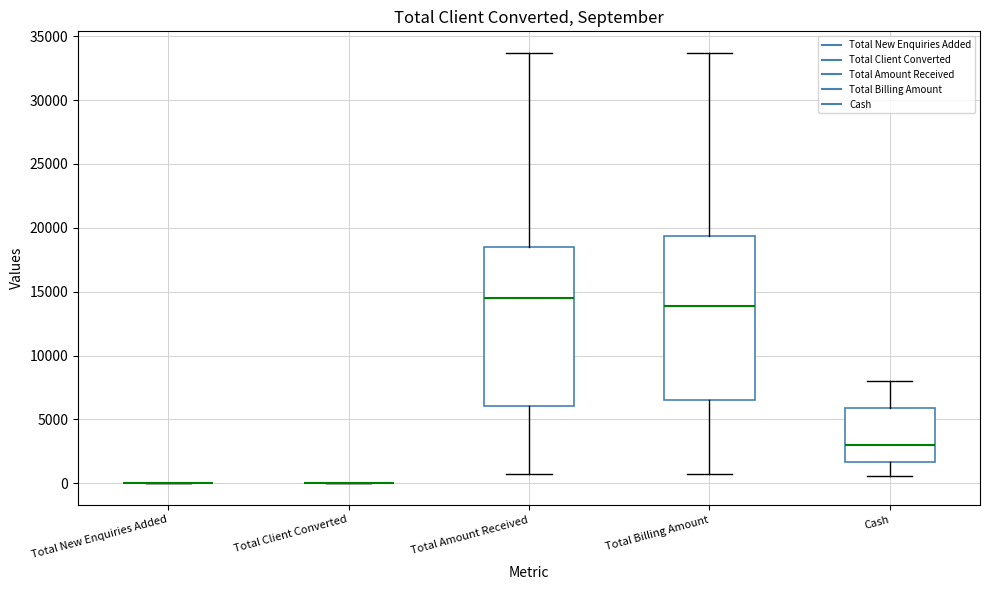

Reading left to right, read every box against the y-axis: the position of its median line, the range the box covers, and the ends of its whiskers. The values are not printed on the chart, so give them approximately, as read against the axis.

Total New Enquiries Added: box collapsed to a line at 0, whiskers 0 to 0
Total Client Converted: box collapsed to a line at 0, whiskers 0 to 0
Total Amount Received: median 14500, box 6000 to 18500, whiskers 500 to 33500
Total Billing Amount: median 14000, box 6500 to 19500, whiskers 500 to 33500
Cash: median 3000, box 1500 to 6000, whiskers 500 to 8000